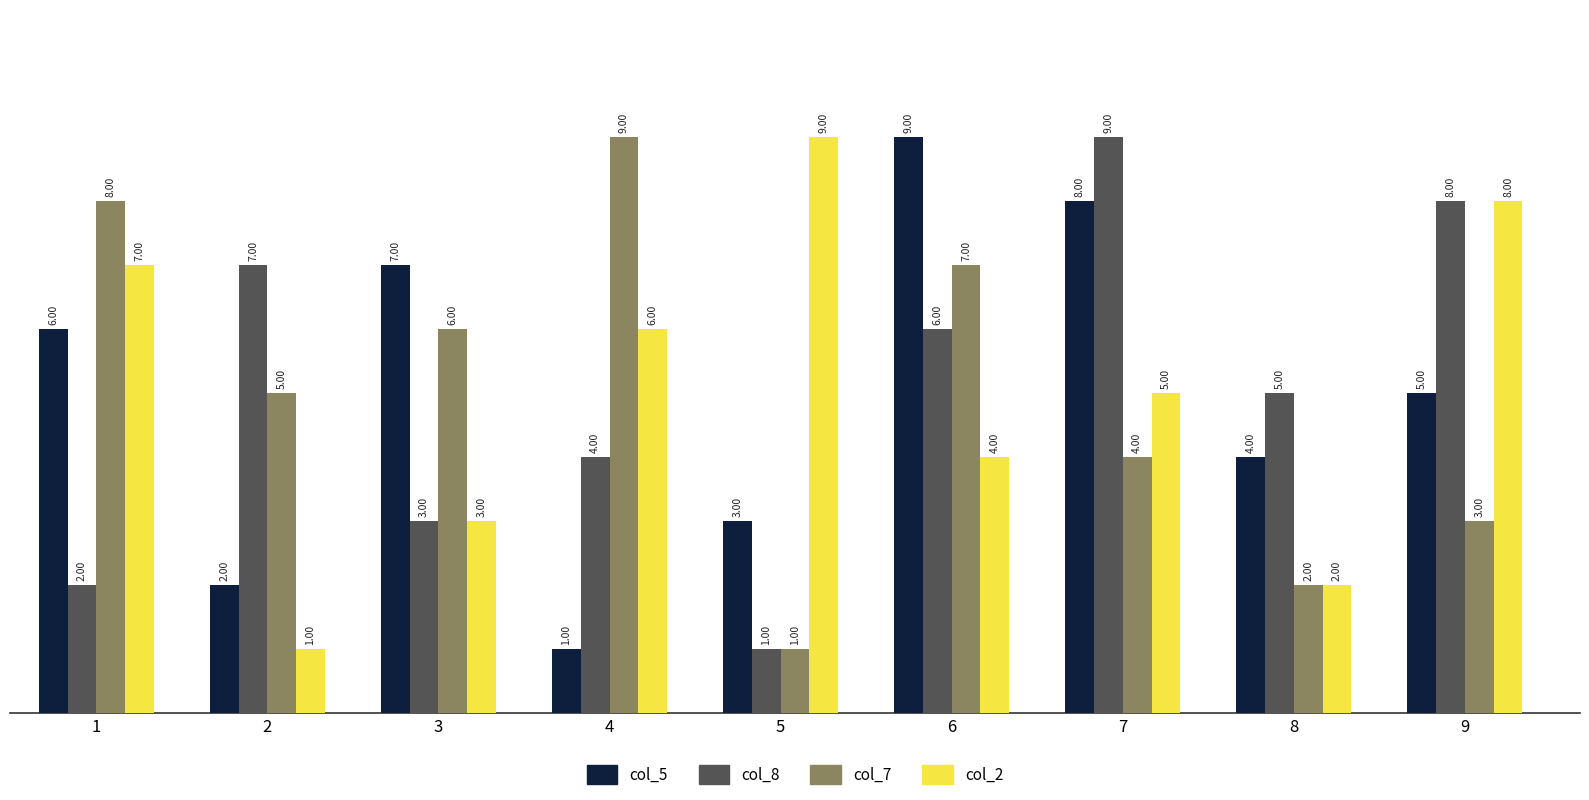

What is the value of the col_5 bar at the 3rd from the left?

7